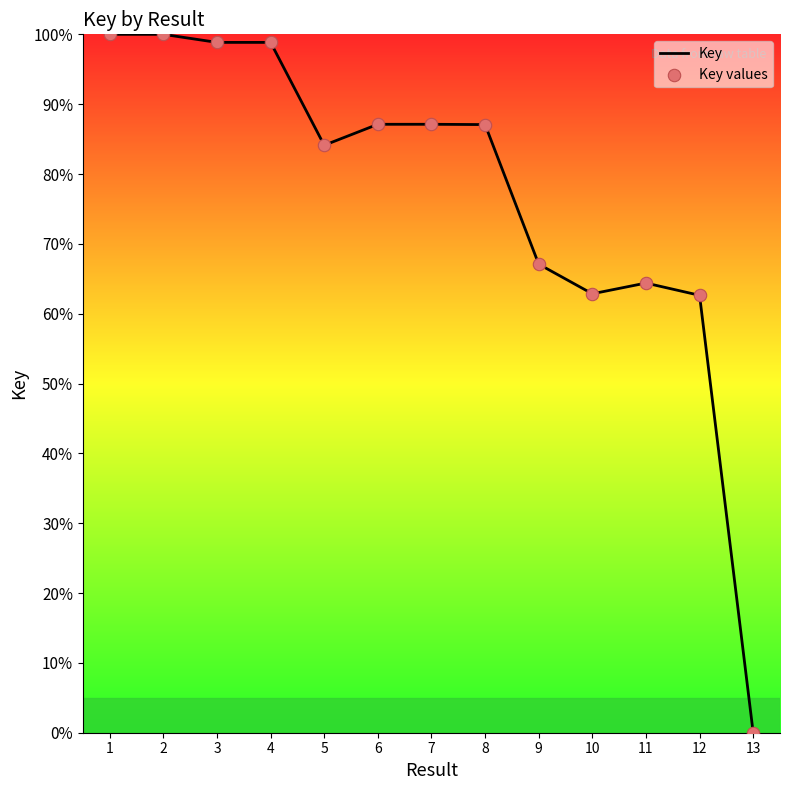

Which category has the lowest value across all series?

13